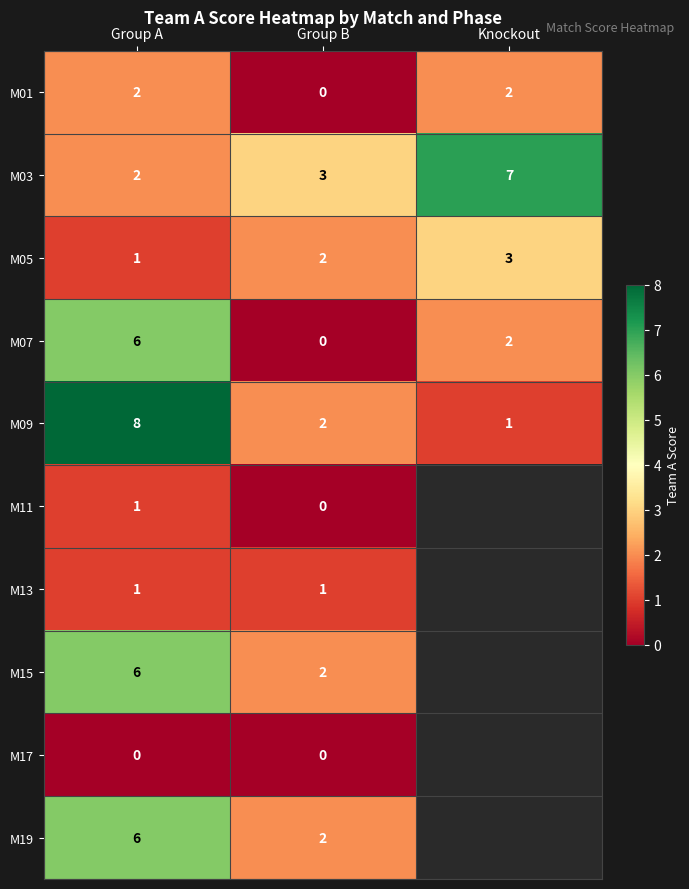

Between Group B and Knockout, which is larger?

Knockout